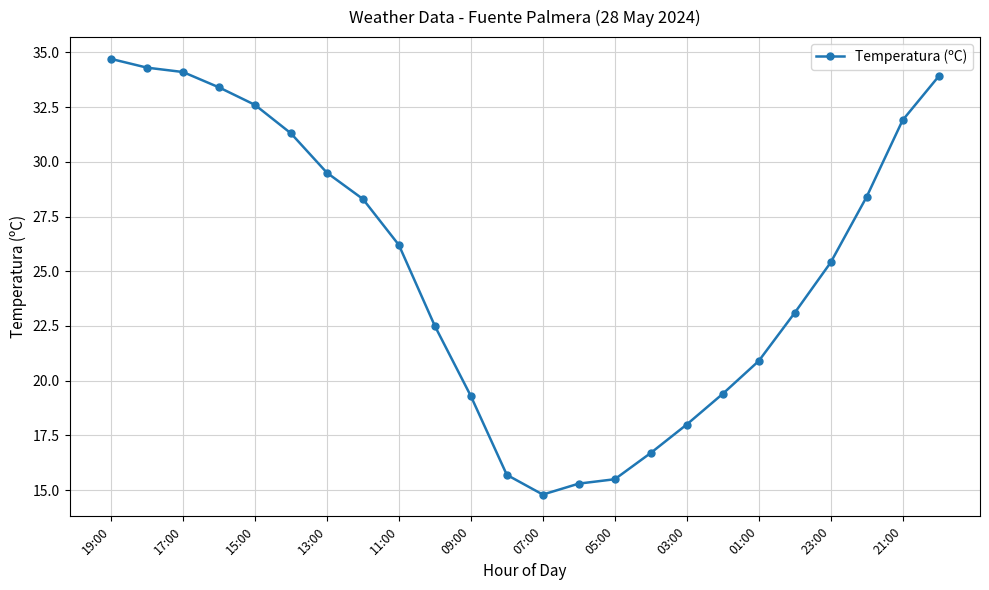

True or false: there are more than 2 points higher than both neighbors.

False